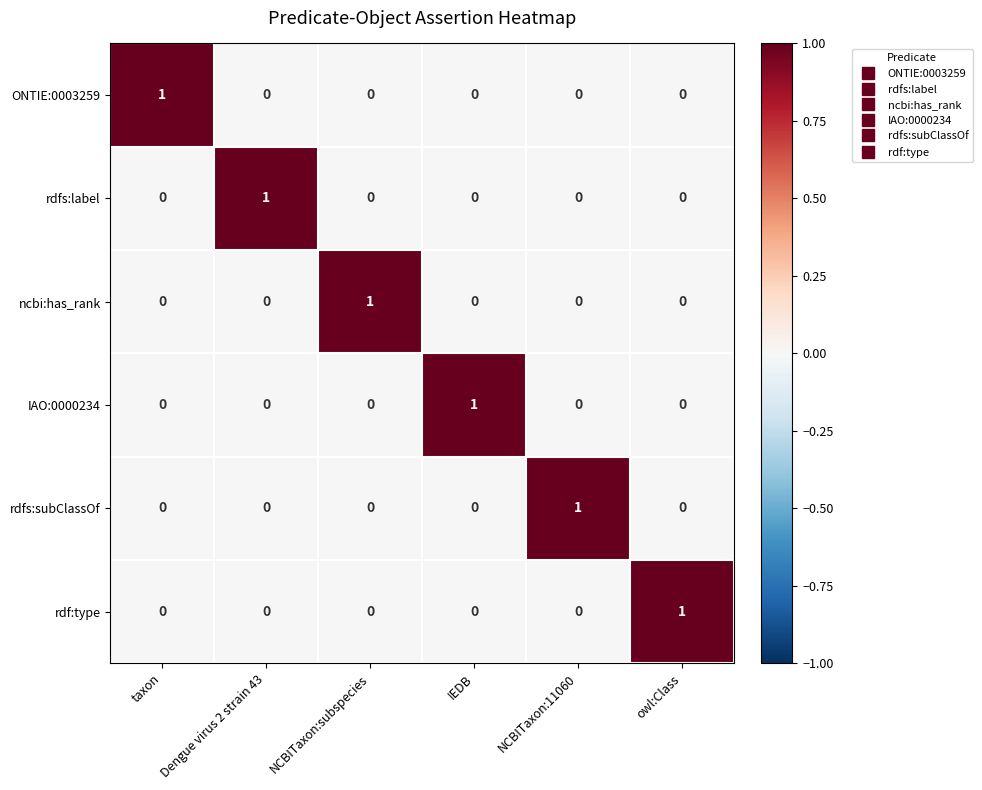

How many distinct data groups are displayed?

6